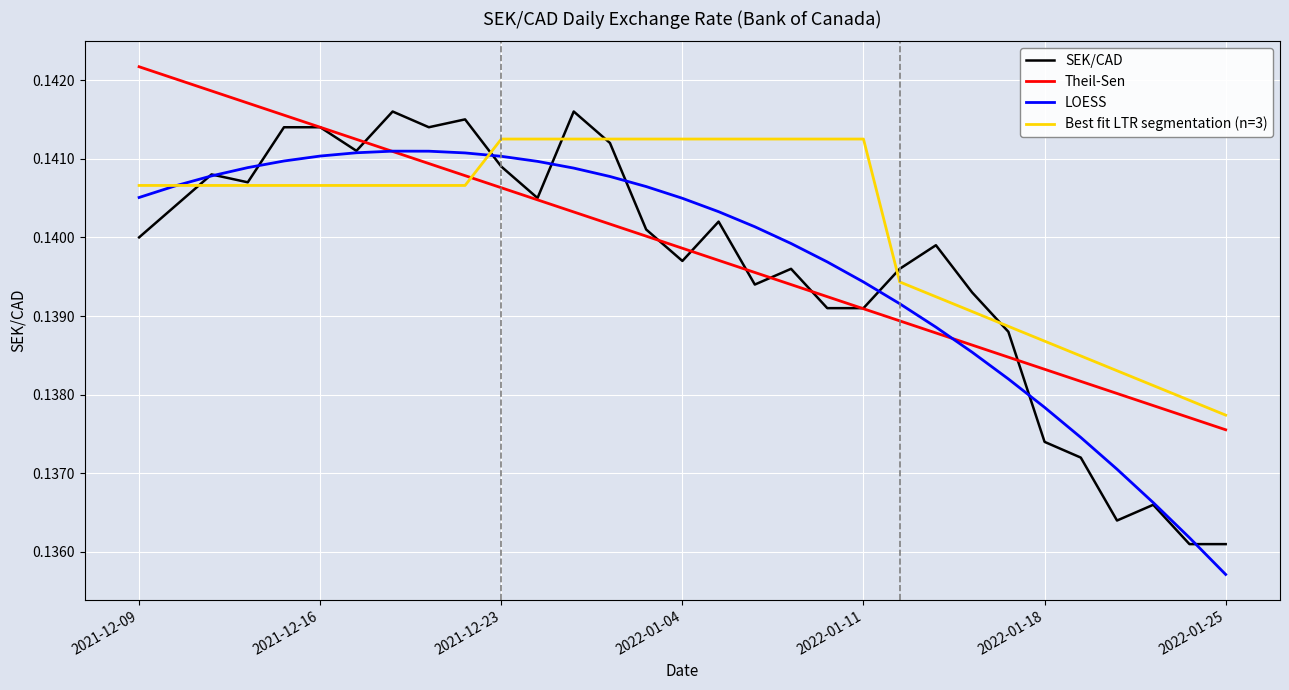

What is the value of the 14th point from the left?

0.1